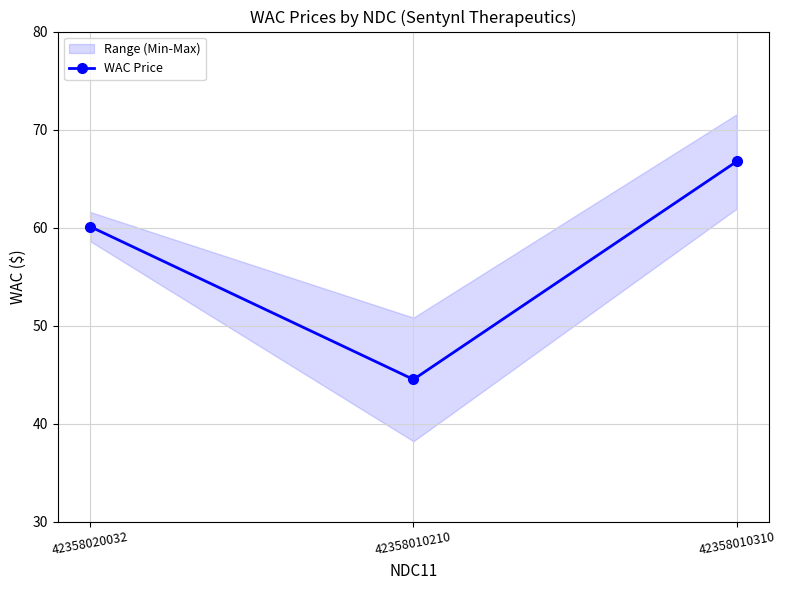

What is the greatest value displayed?

66.8